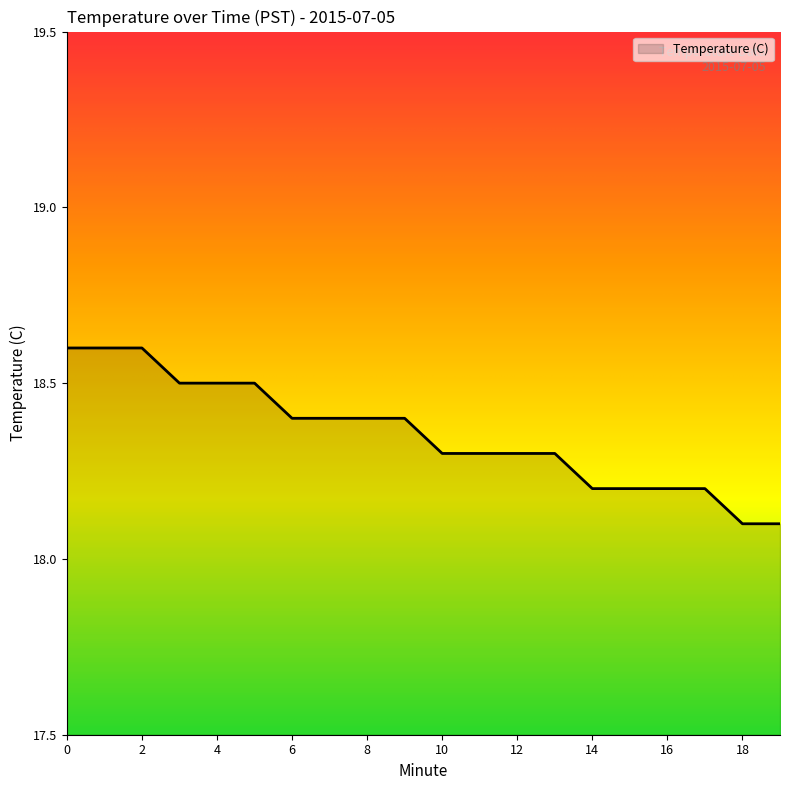

What is the sum of all values?

367.1